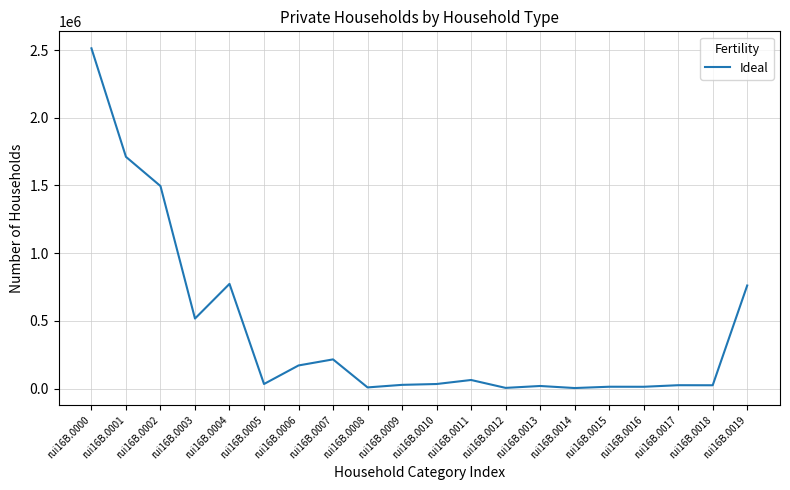

At which category does the chart reach its peak across all series?

rui16B.0000